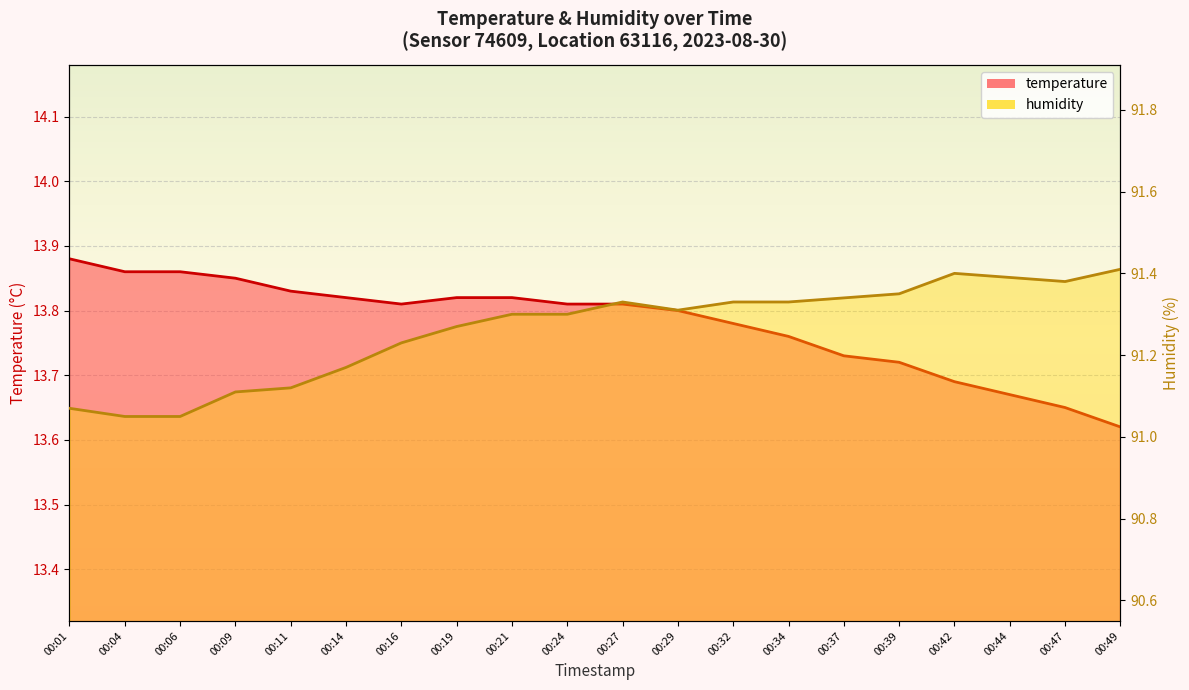

What is the average value of the temperature series?

13.8